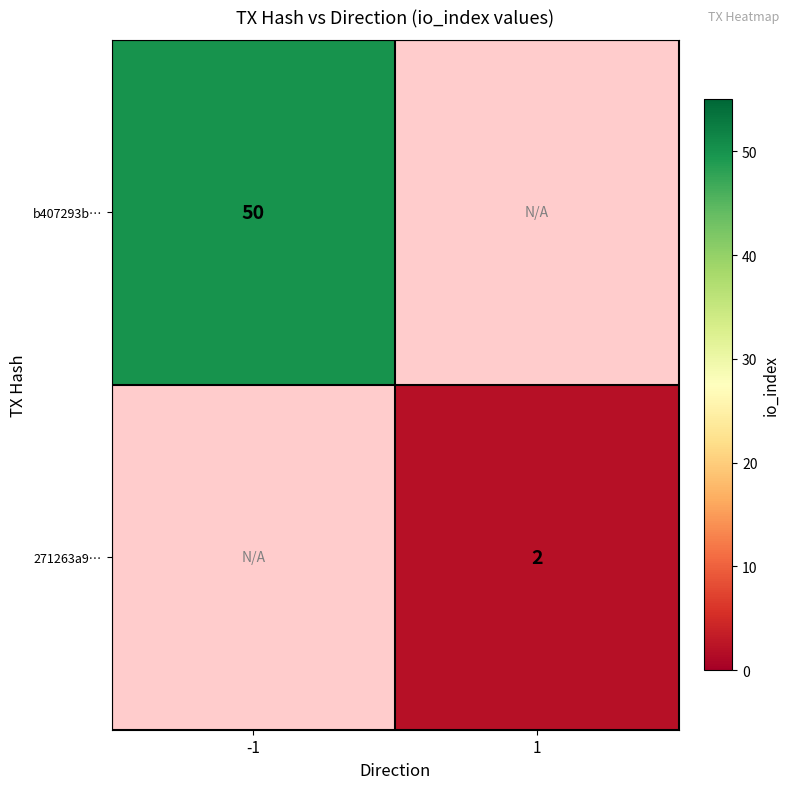

Is it true that 271263a9… equals 1 at 1?

False